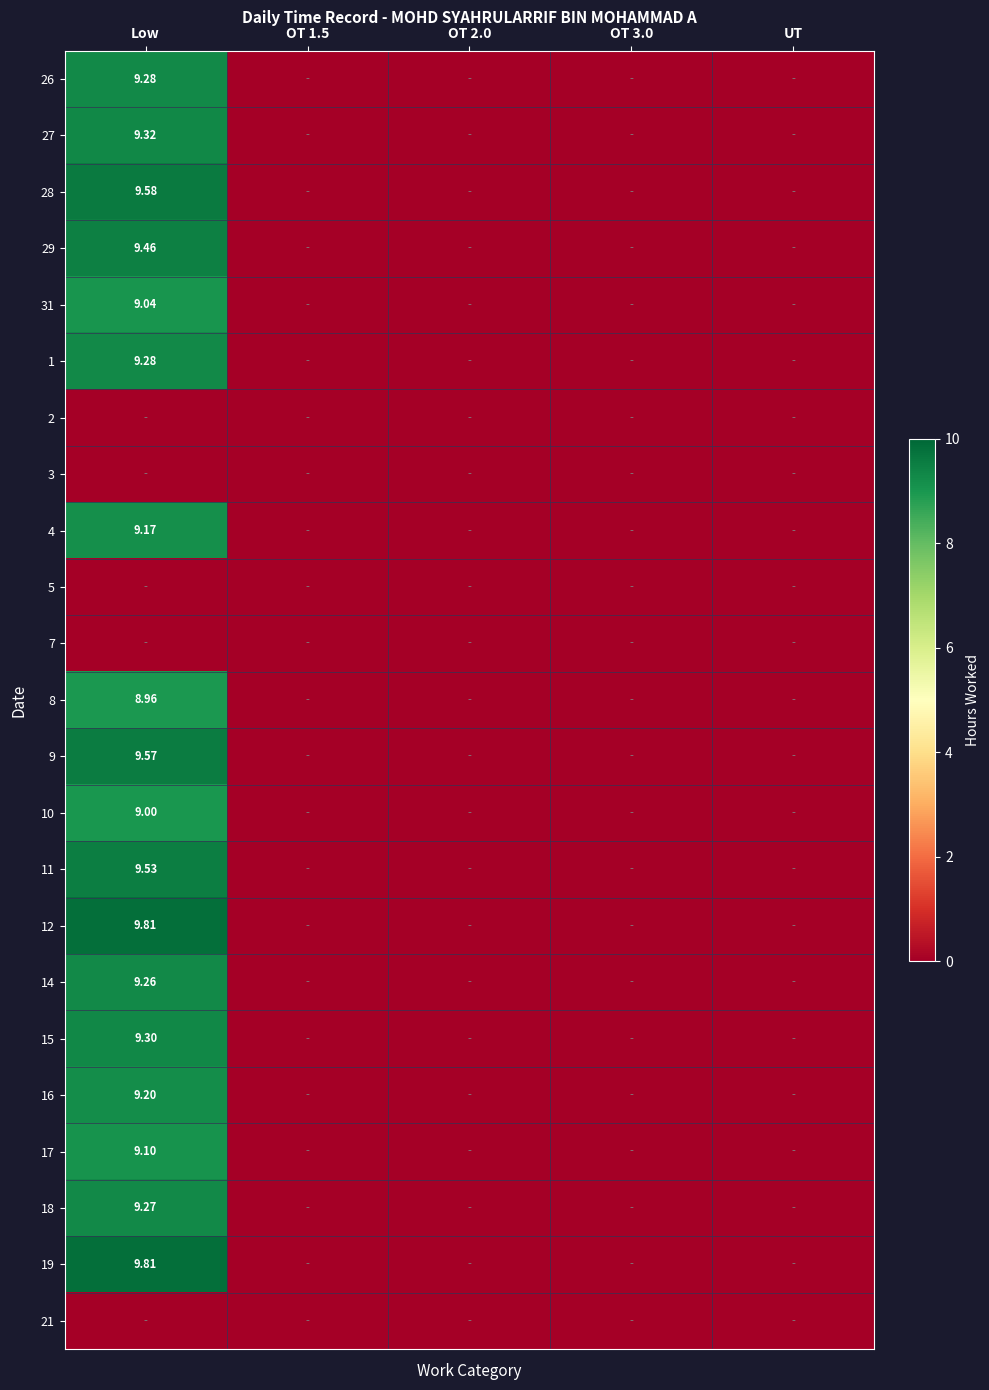

Which category has the lowest value in the 5 series?

Low